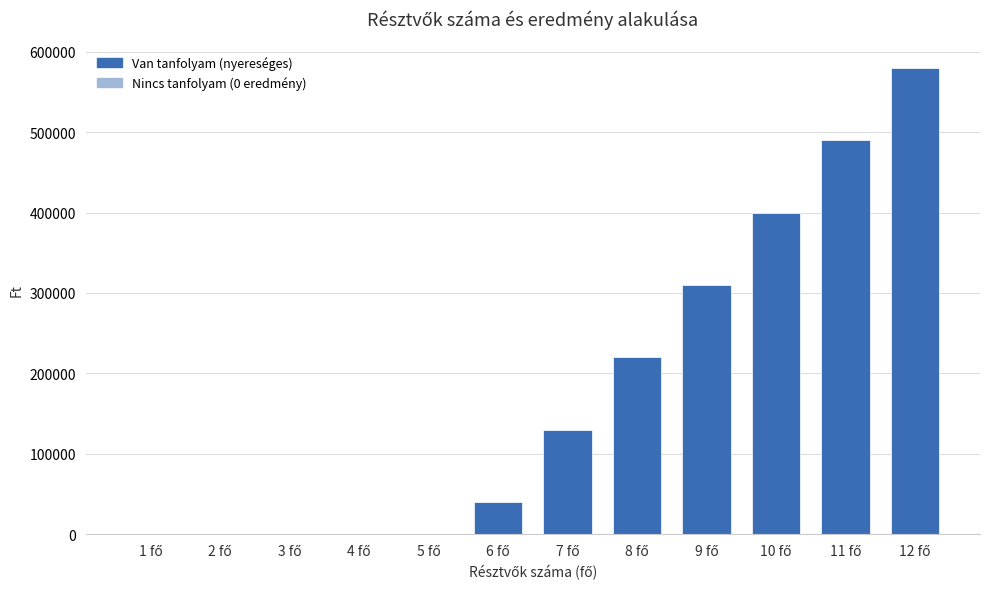

What is the greatest value displayed?

580000